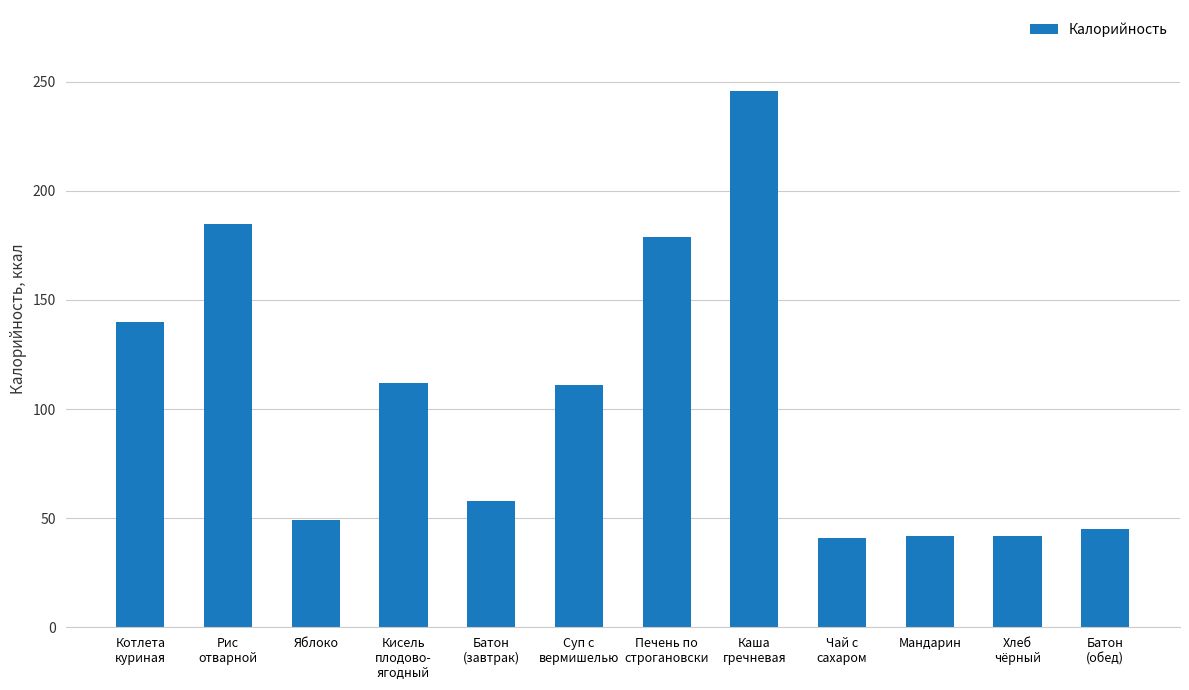

True or false: the data shows 42 at Мандарин.

True